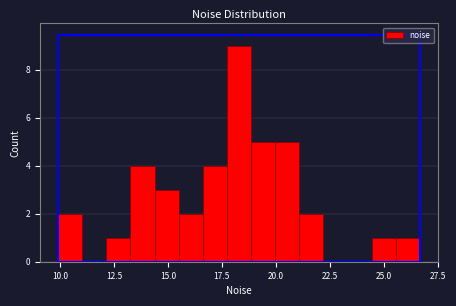

Around what value on the x-axis is the tallest bar? Give the approximate position of its centre, as read against the axis.

18.5